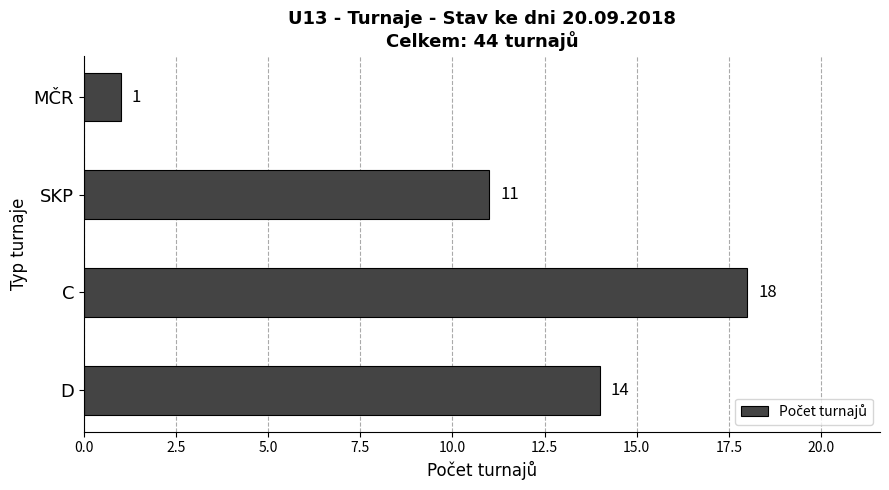

What is the average value?

11